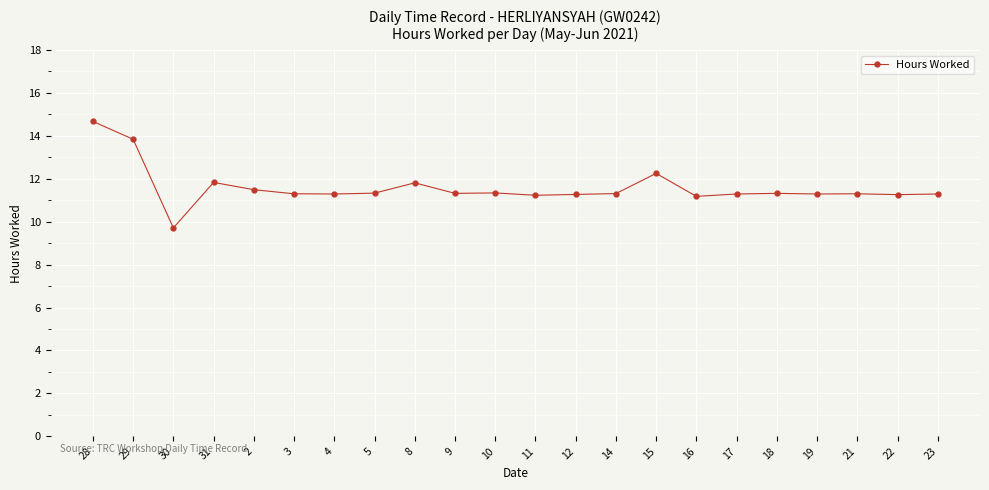

At which category does the data reach its first local valley?

30